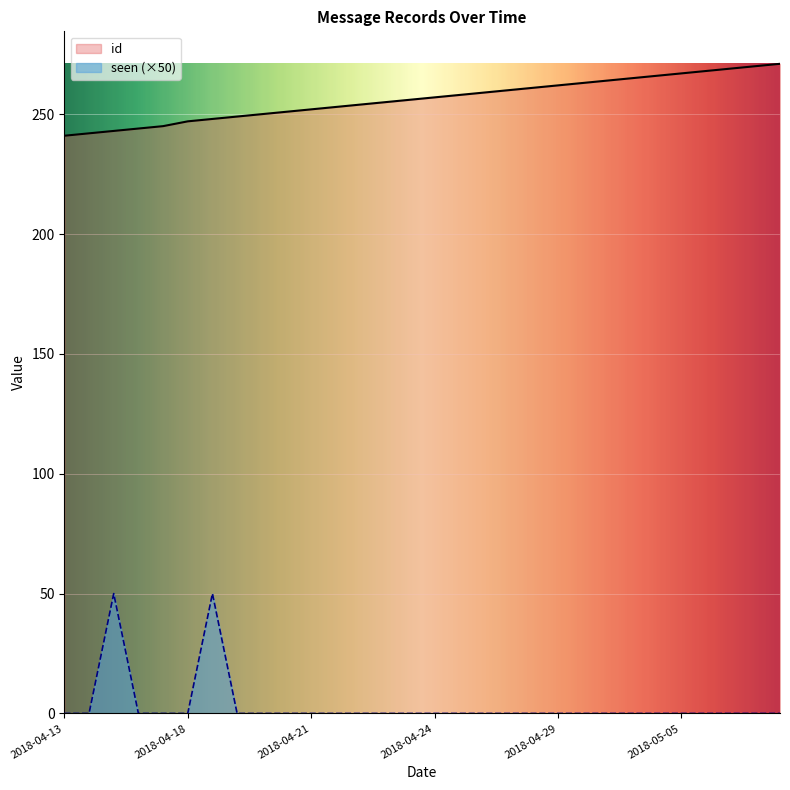

At which label is seen closest to 25?

2018-04-13